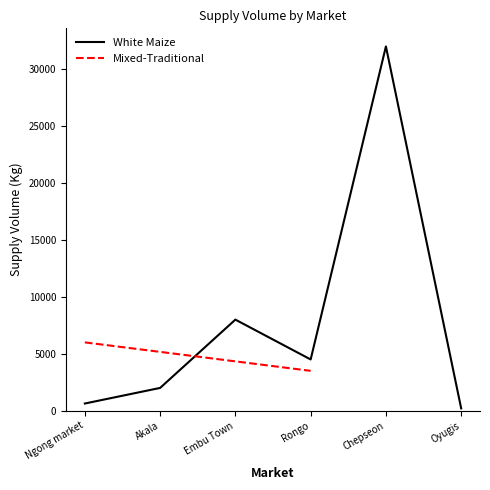

The value at Ngong market is 1101. True or false?

False